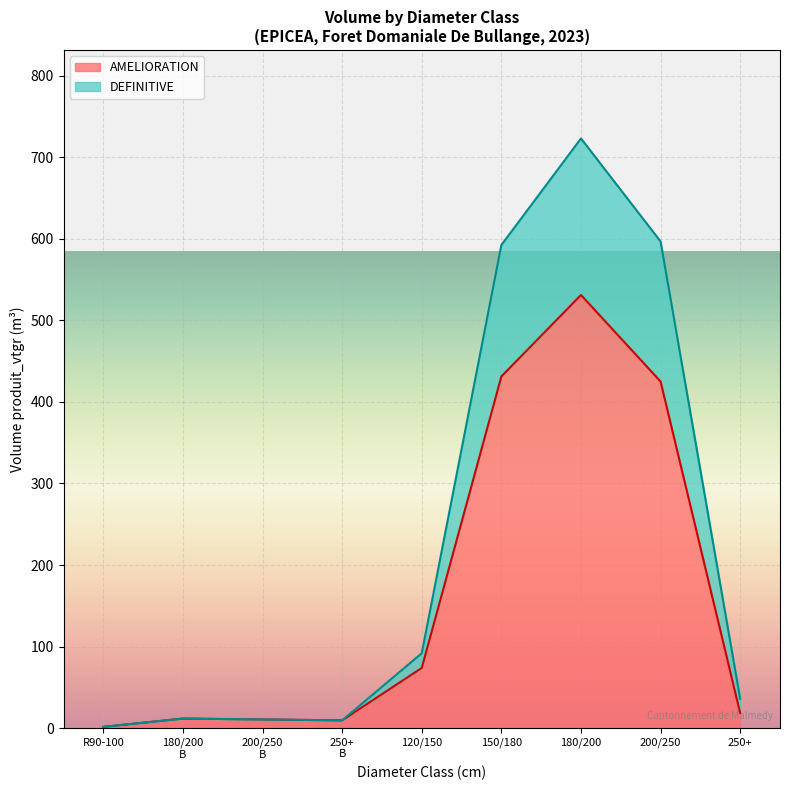

What is the label of the 1st point from the right?

250+